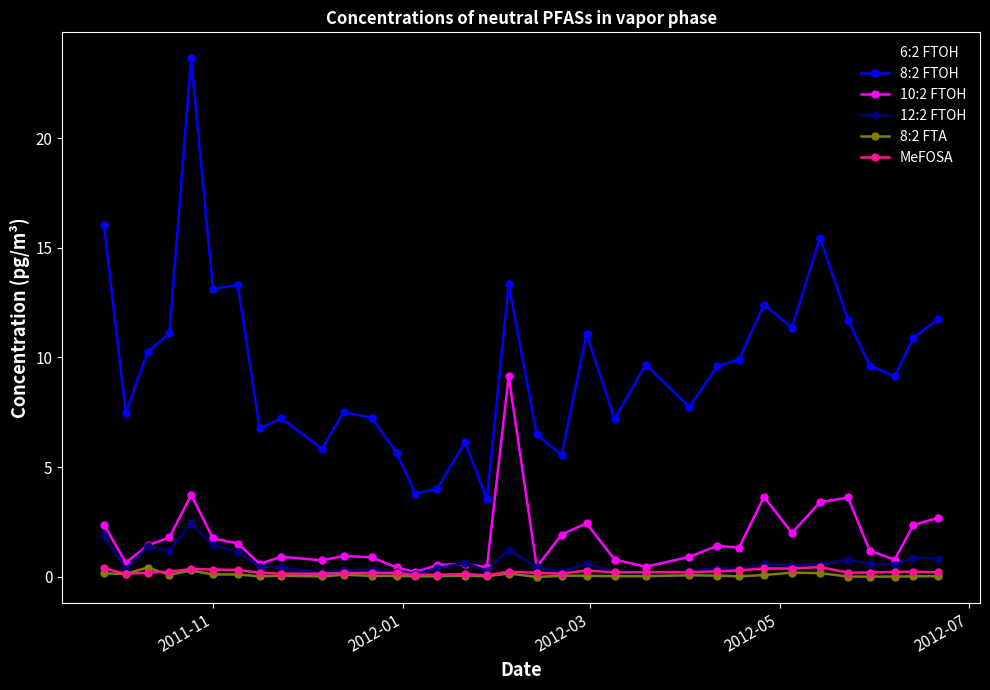

True or false: 12:2 FTOH and 8:2 FTOH intersect in this chart.

False